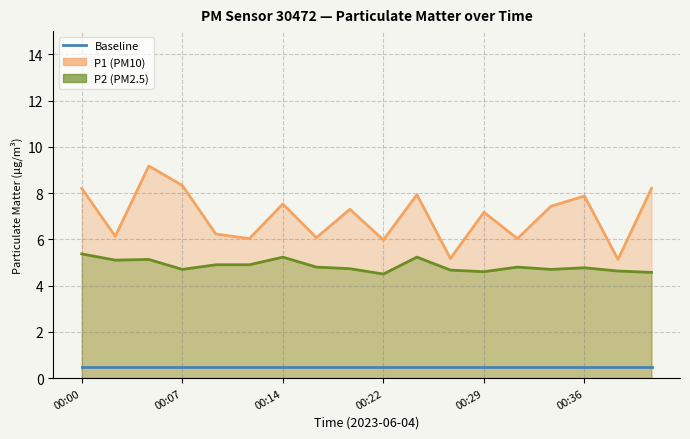

How many interior local peaks does the P1 line series have?

6